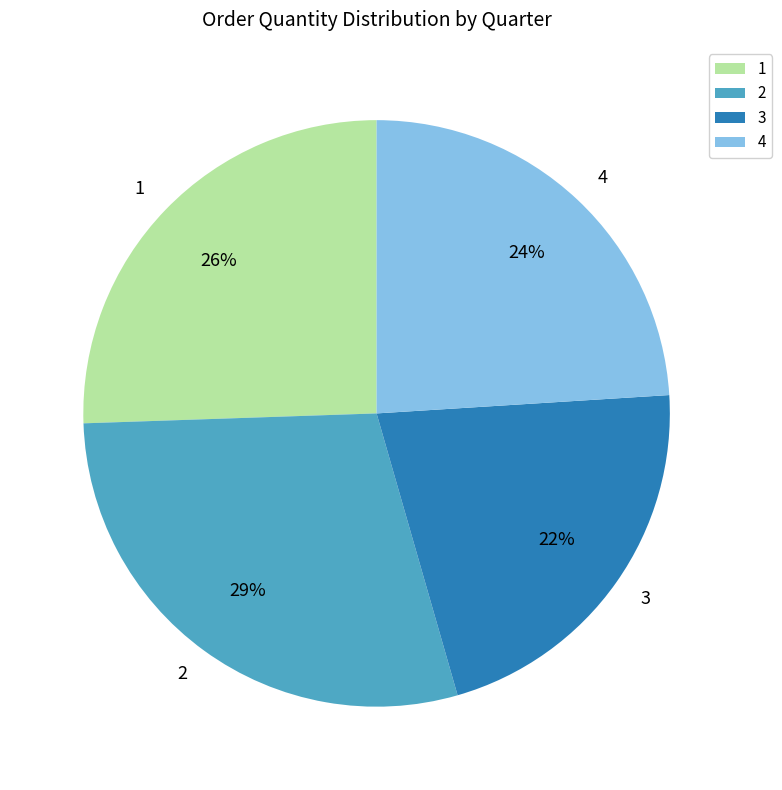

To the nearest percent, what is the combined percentage of 3 and 2?

50%